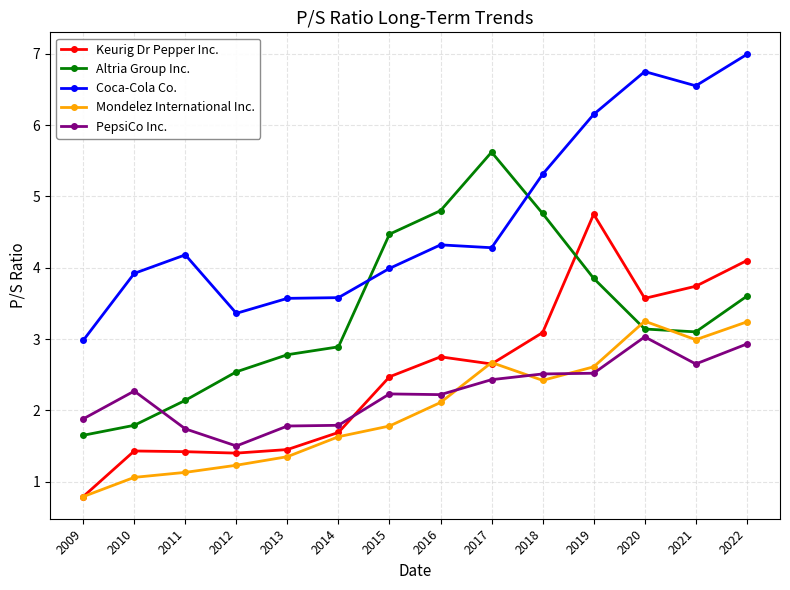

Which series has the largest total across all categories?

Coca-Cola Co.